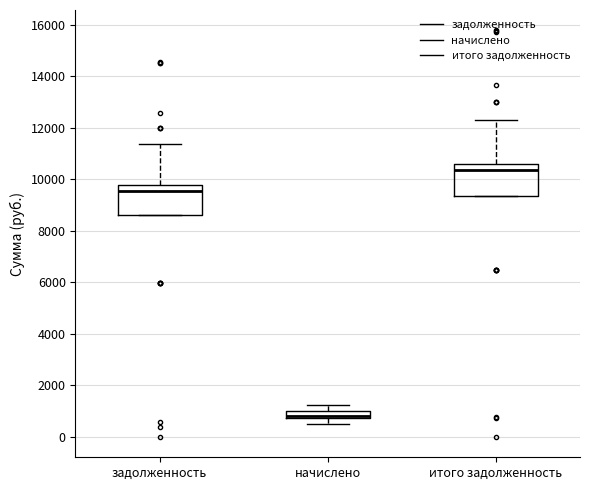

Which box's median line is the highest?

итого задолженность